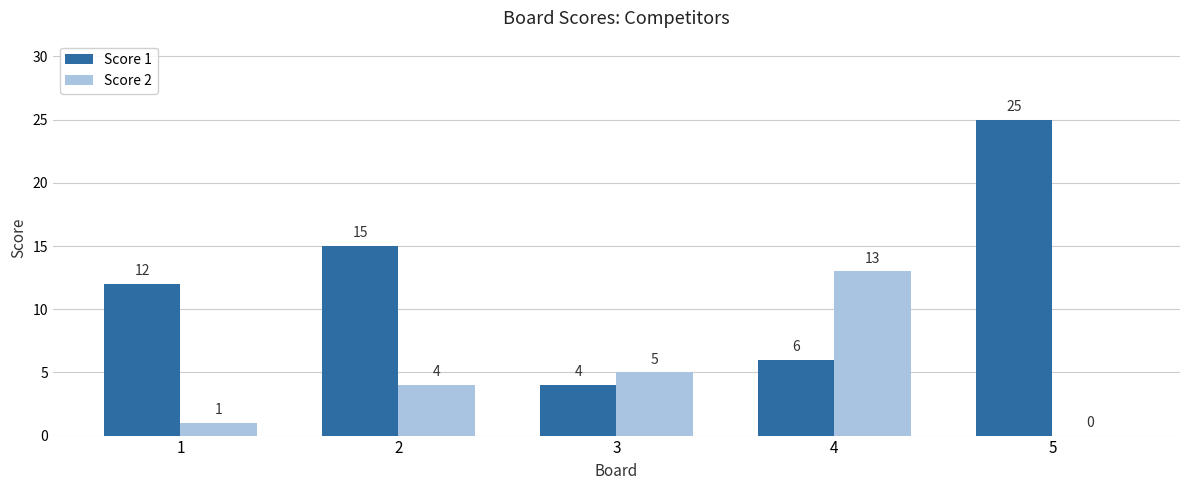

Is it true that Score 1 equals 12 at 1?

True